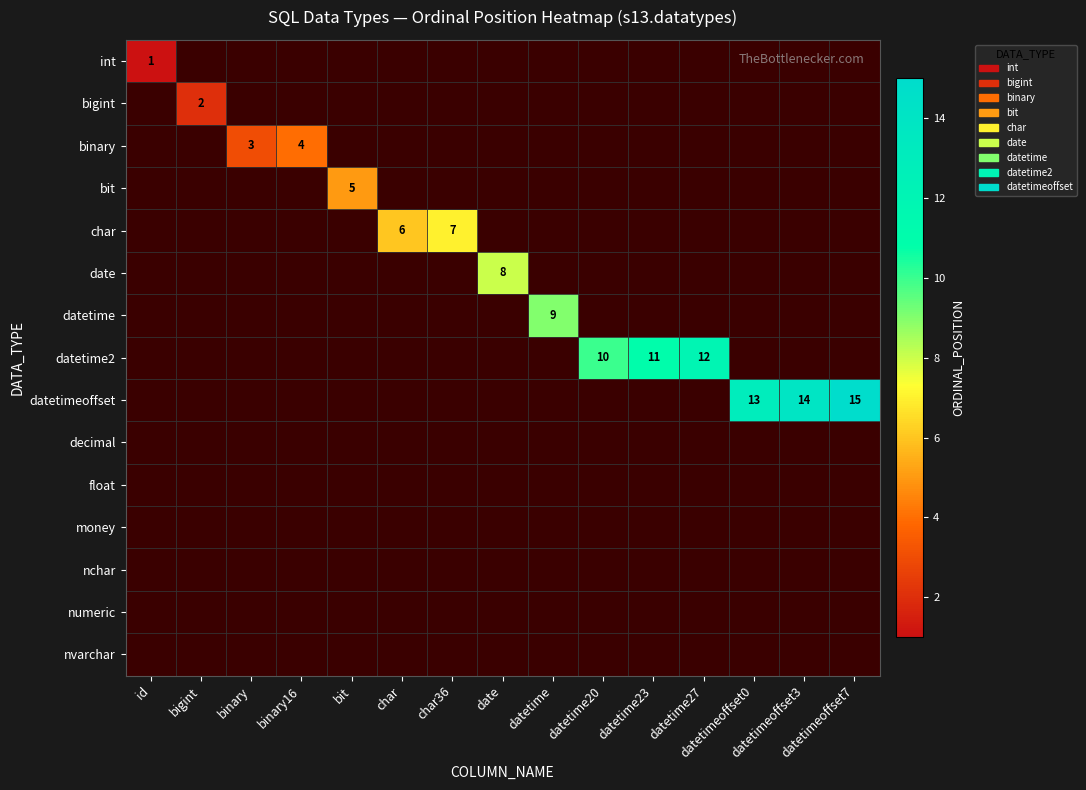

List the labels in order of bigint value, smallest first.

id, binary, binary16, bit, char, char36, date, datetime, datetime20, datetime23, datetime27, datetimeoffset0, datetimeoffset3, datetimeoffset7, bigint